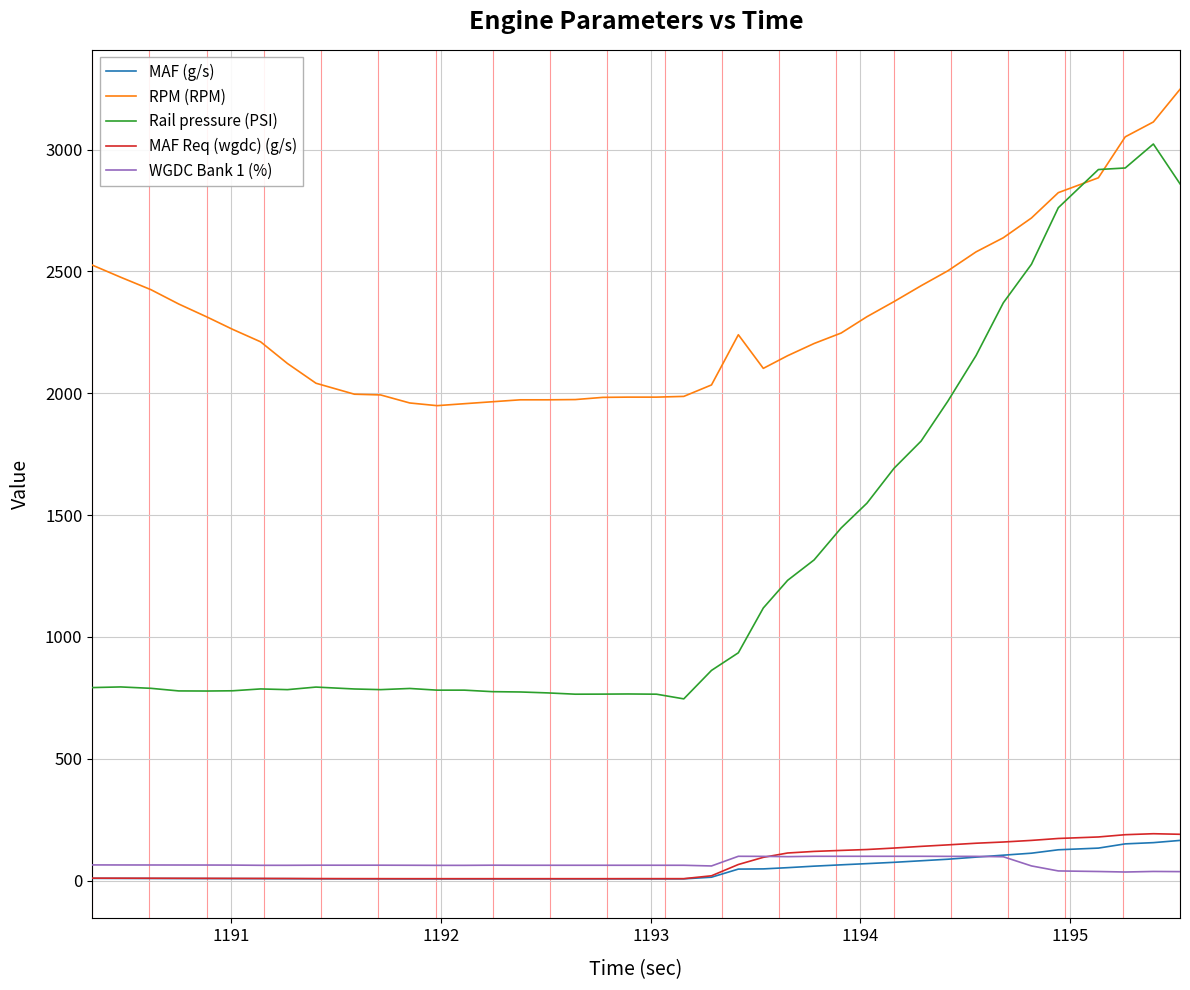

What is the greatest value displayed?

3247.0